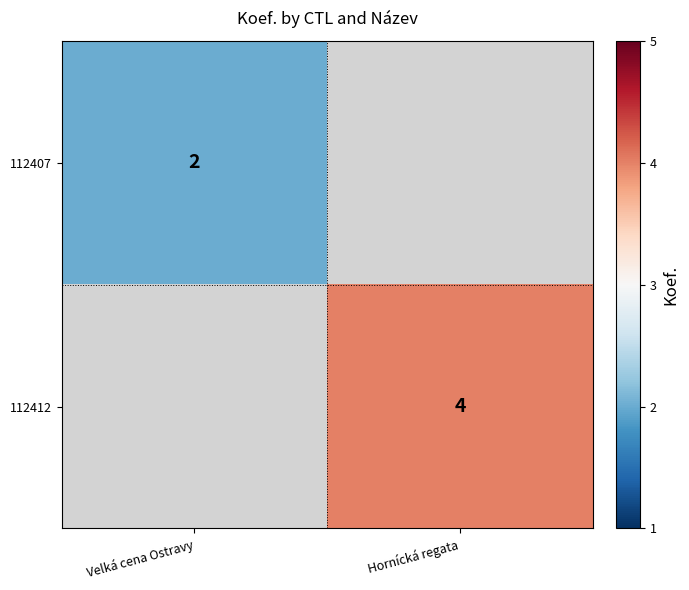

How many data points does each series have?

2